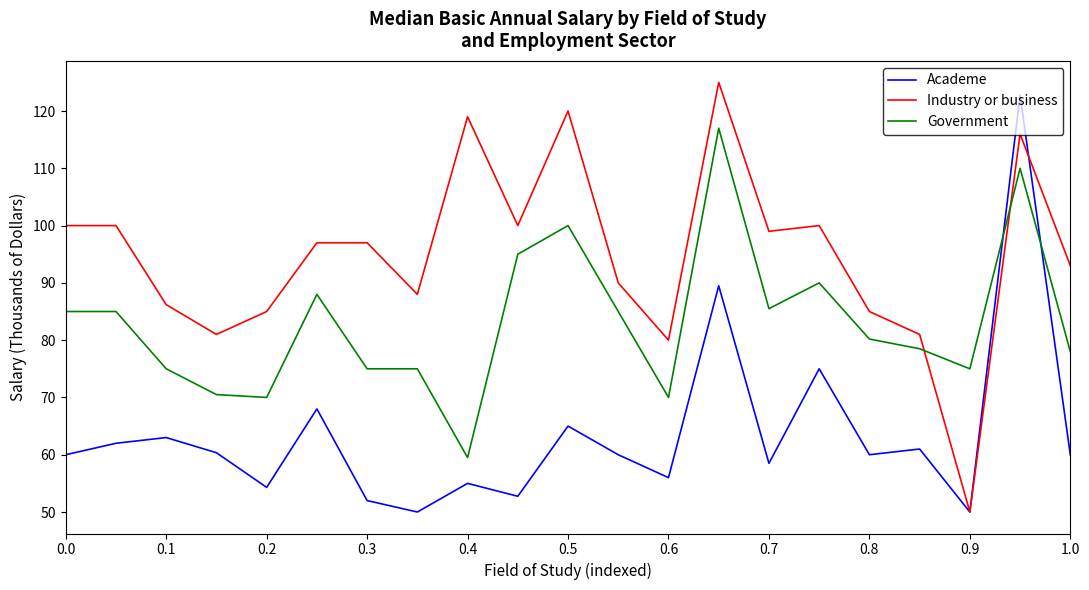

What is the average value of the Industry or business series?

94.9